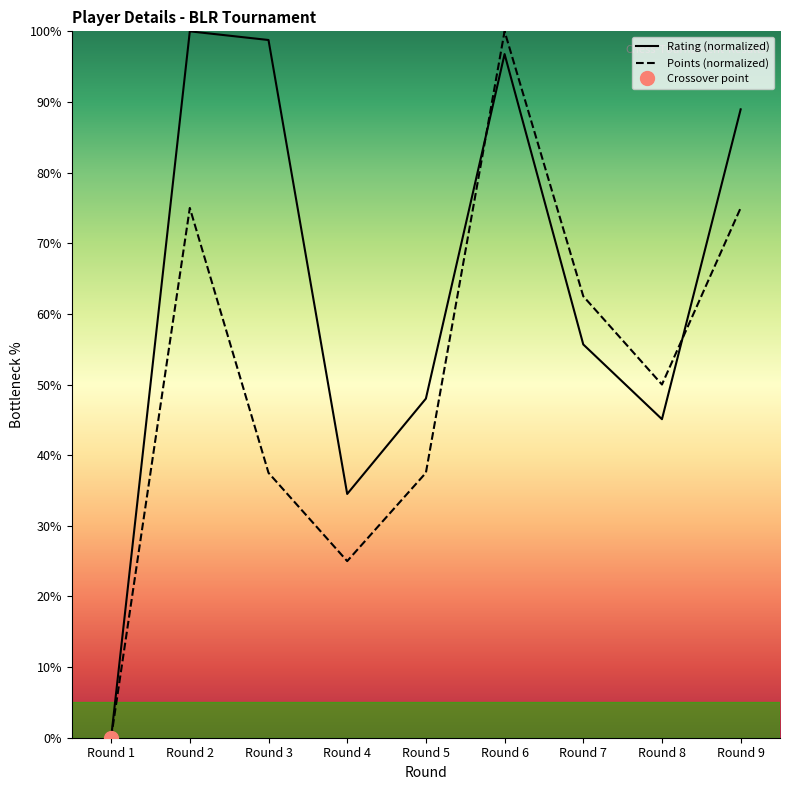

What is the value of the Rating point at the 6th from the left?

96.8